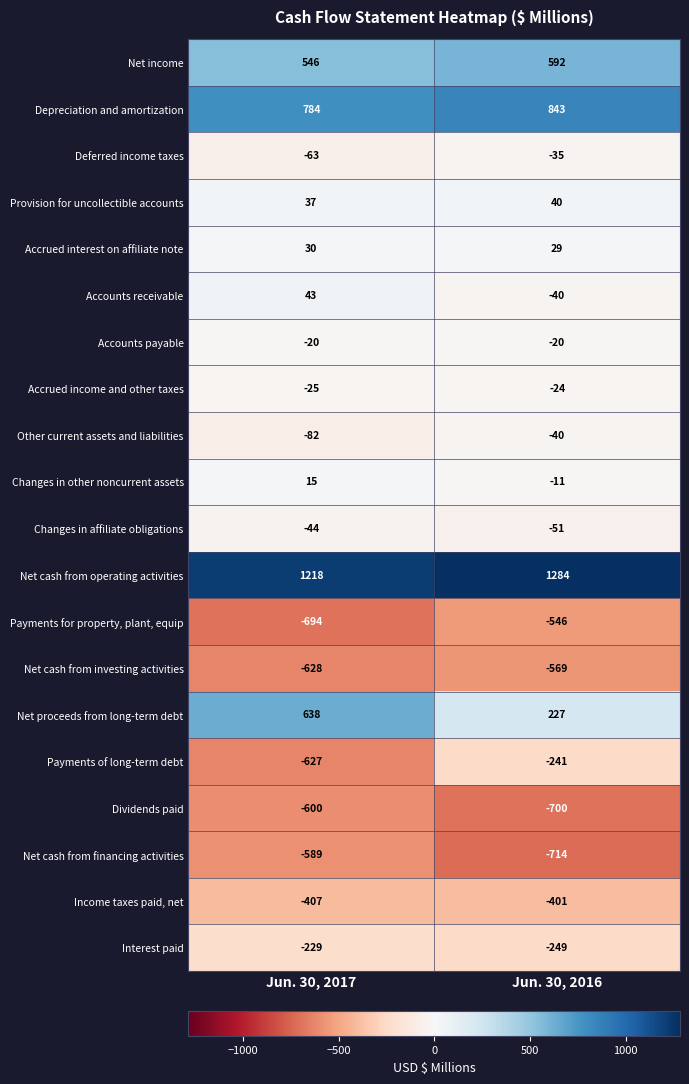

Where is Net income nearest to the value 569?

Jun. 30, 2017